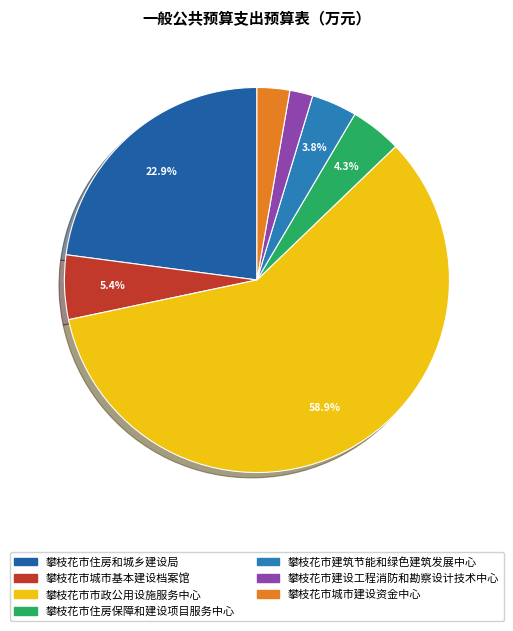

To the nearest percent, what is the combined percentage of 攀枝花市城市基本建设档案馆 and 攀枝花市建筑节能和绿色建筑发展中心?

9%